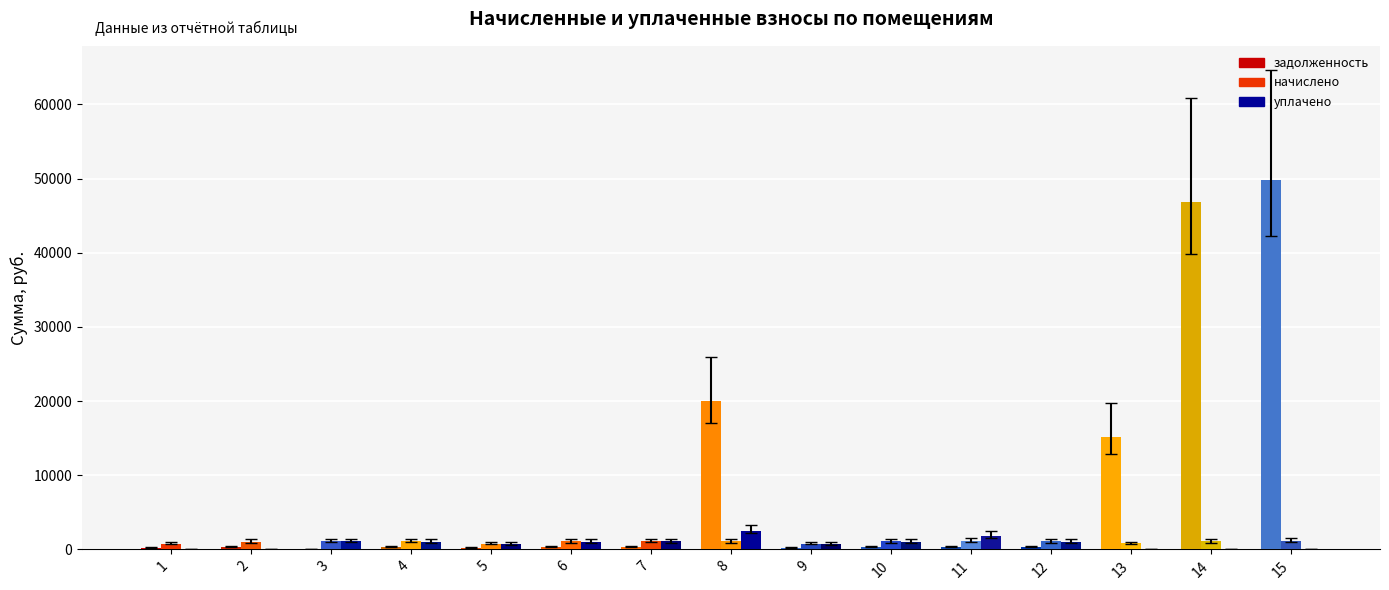

How many bars are there in total?

45